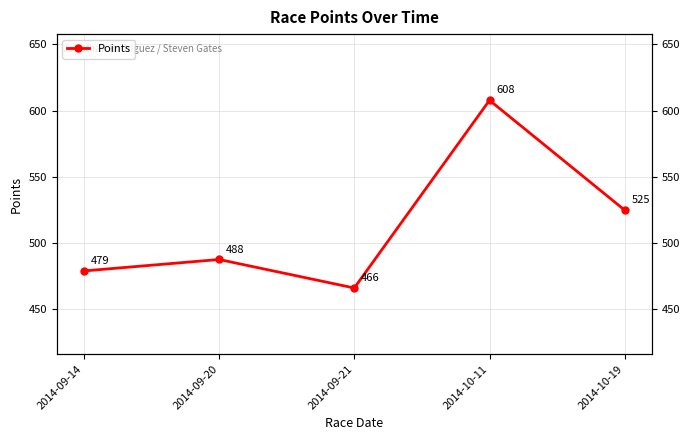

What is the difference between the values at 2014-10-11 and 2014-09-20?

120.3